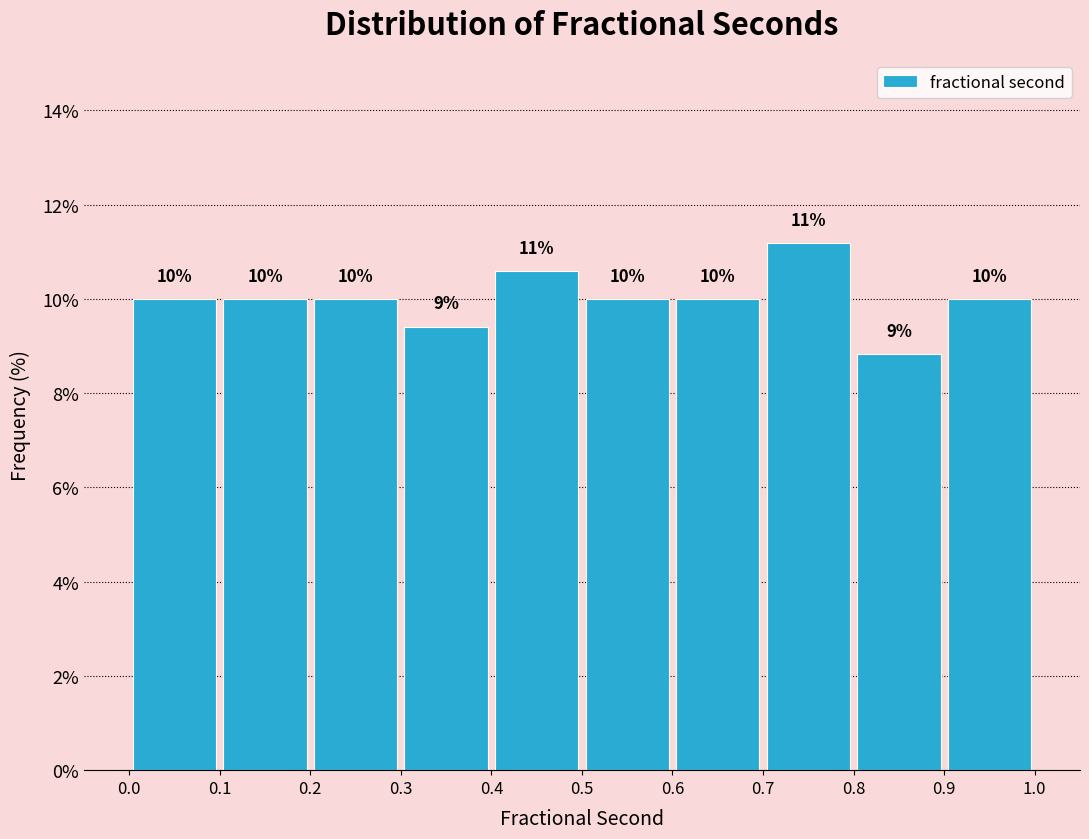

Over which range of the x-axis is the bar tallest?

0.7 to 0.8